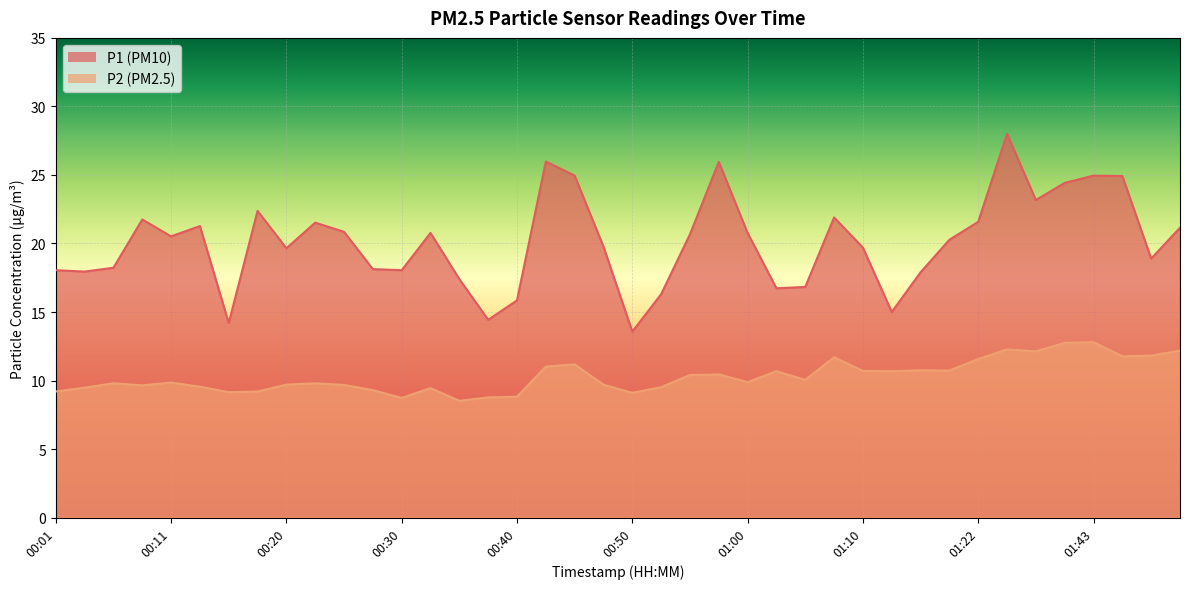

What is the label of the 14th point from the left?

00:33